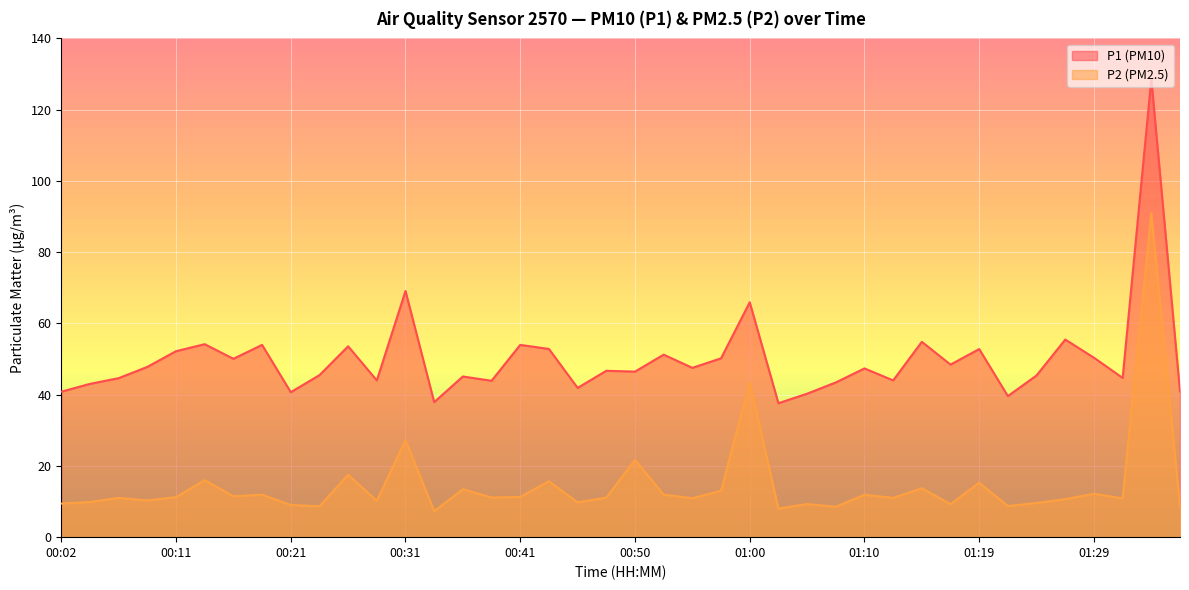

What is the spread (max minus min) of values at 00:19?

42.0